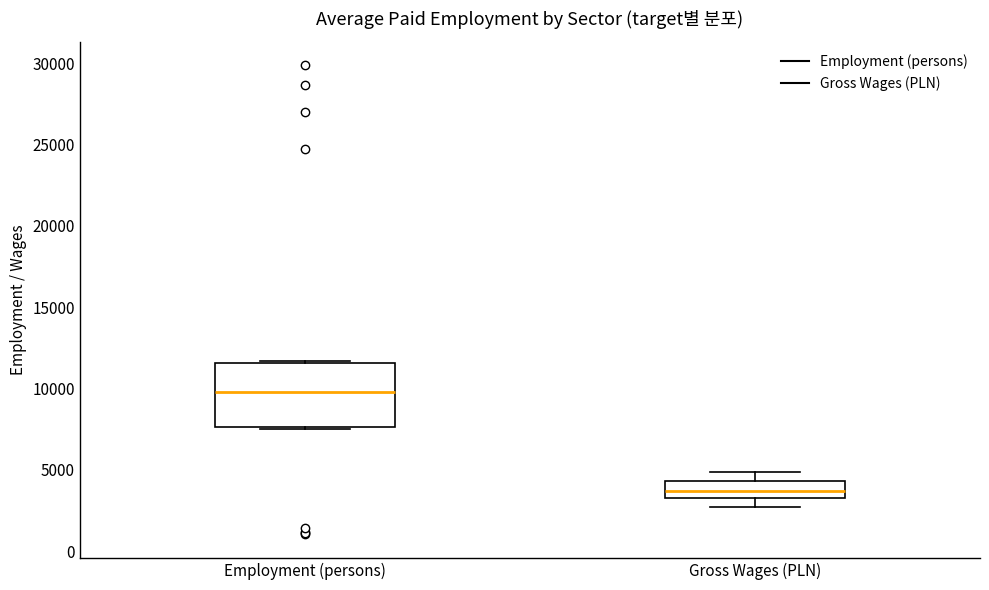

Comparing the boxes themselves (not the whiskers), which one is the tallest?

Employment (persons)